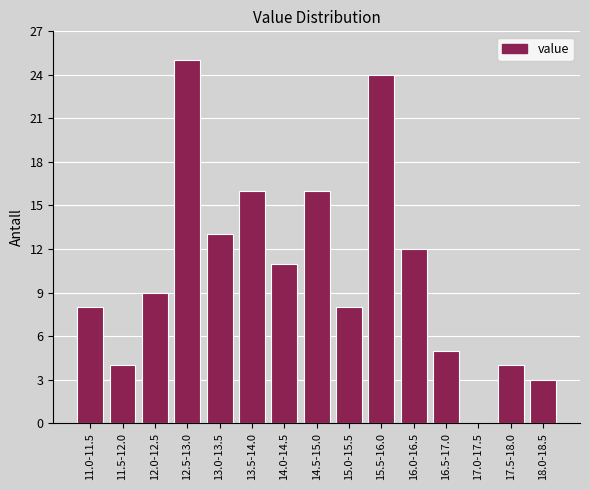

Reading left to right, transcribe all the data shown in this chart.

11.0-11.5=8	11.5-12.0=4	12.0-12.5=9	12.5-13.0=25	13.0-13.5=13	13.5-14.0=16	14.0-14.5=11	14.5-15.0=16	15.0-15.5=8	15.5-16.0=24	16.0-16.5=12	16.5-17.0=5	17.0-17.5=0	17.5-18.0=4	18.0-18.5=3